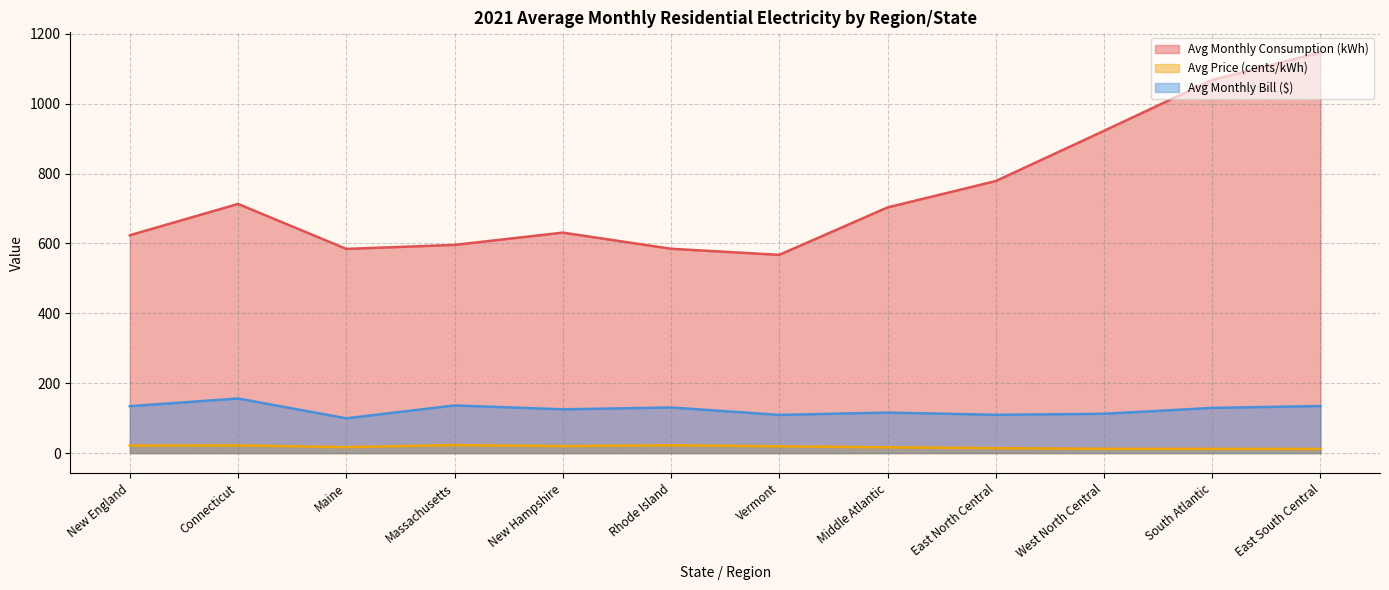

What is the greatest value displayed?

1146.7